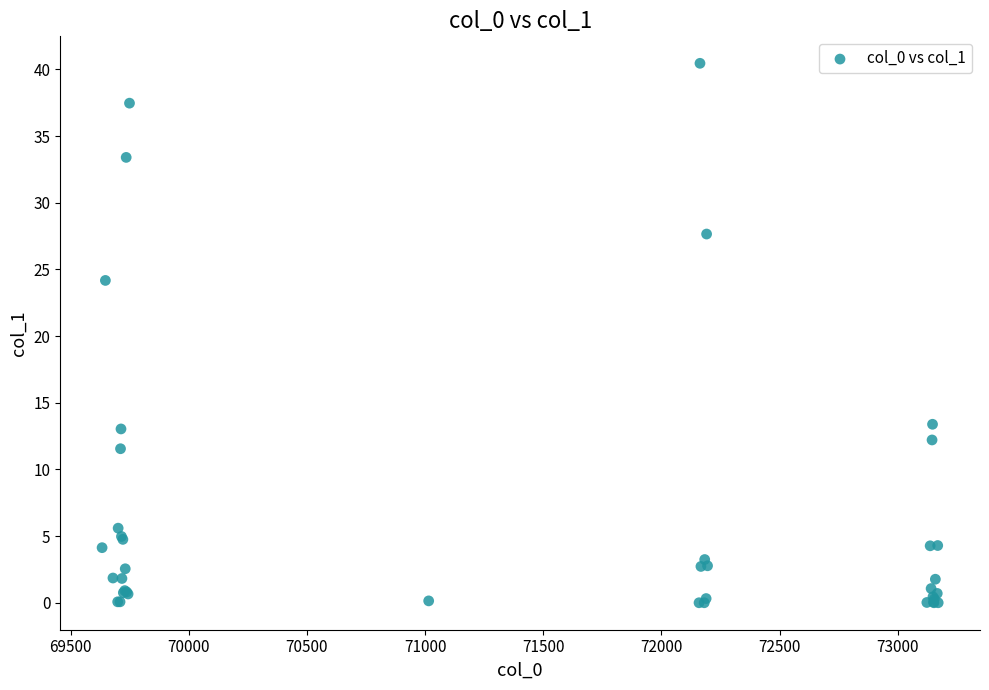

What Y value in the scatter plot is closest to 20?

24.2